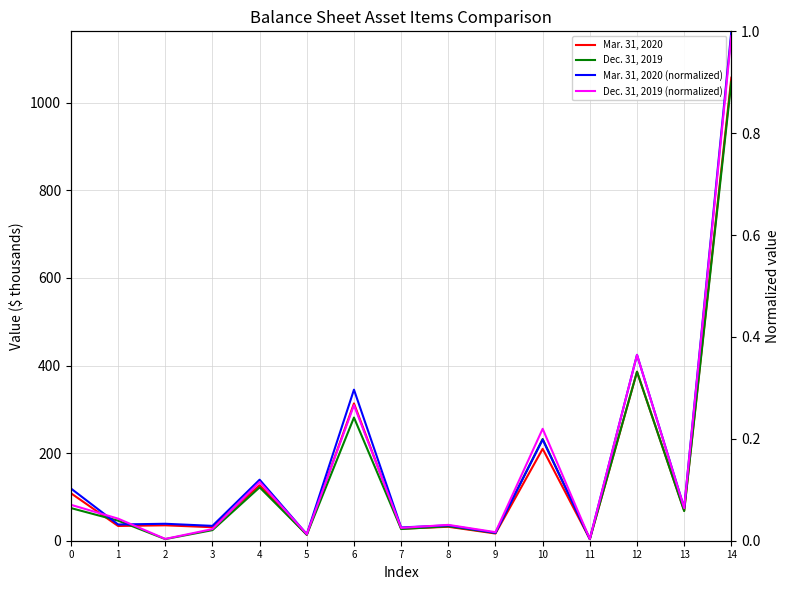

Which series has the largest total across all categories?

Mar. 31, 2020